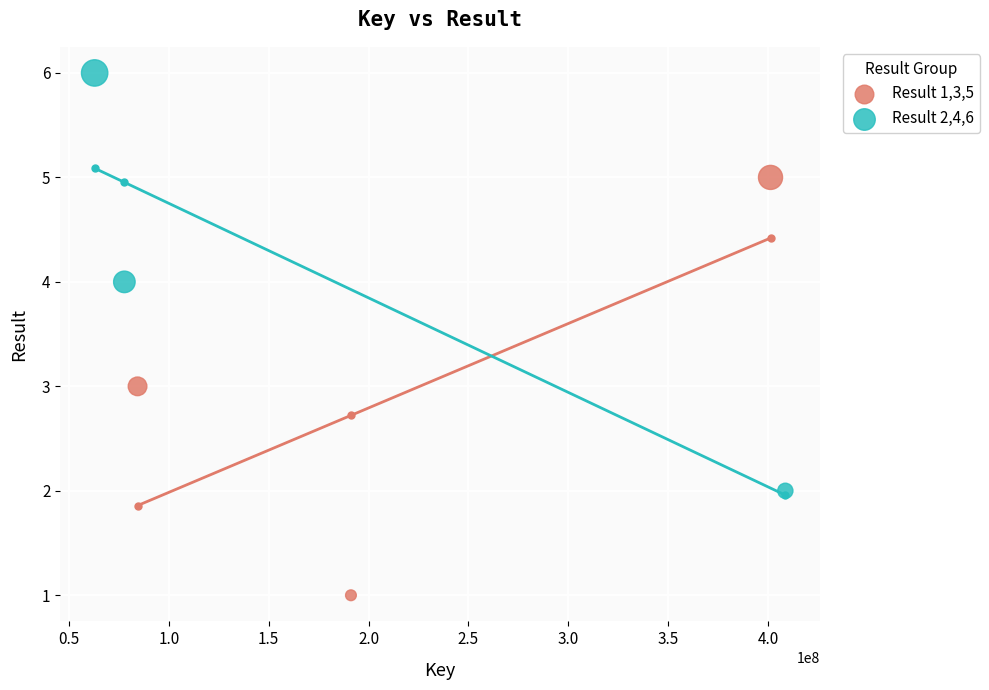

Which series reaches the maximum Y coordinate?

Result 2,4,6